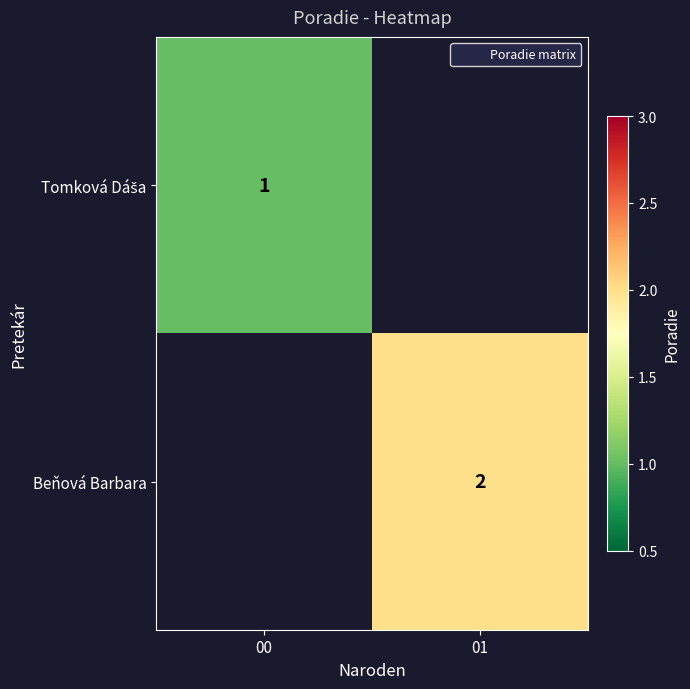

The value of Tomková Dáša at 00 is 1.4. True or false?

False